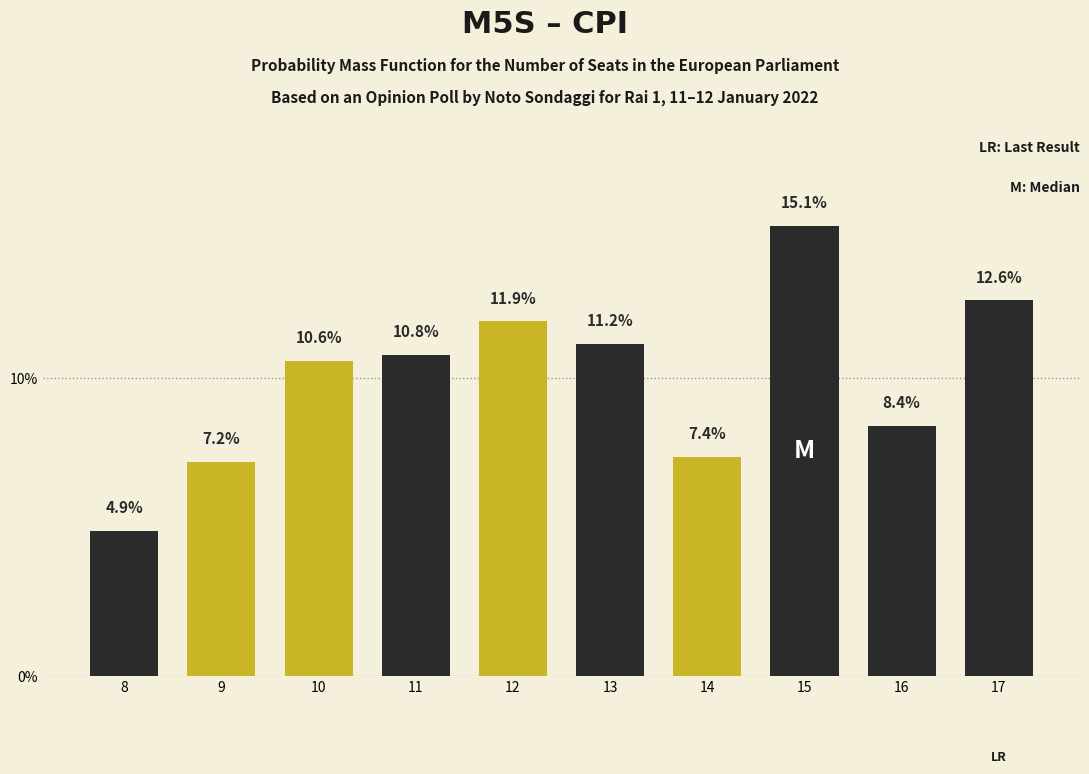

What is the difference between the maximum and minimum values?

10.3